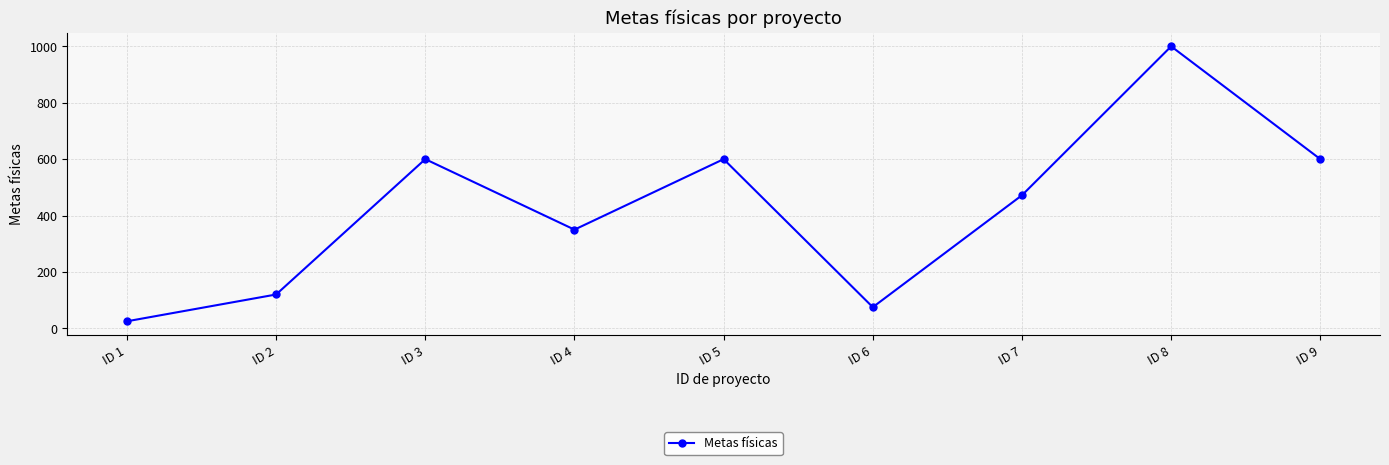

Is it true that the value at ID 3 is 600?

True